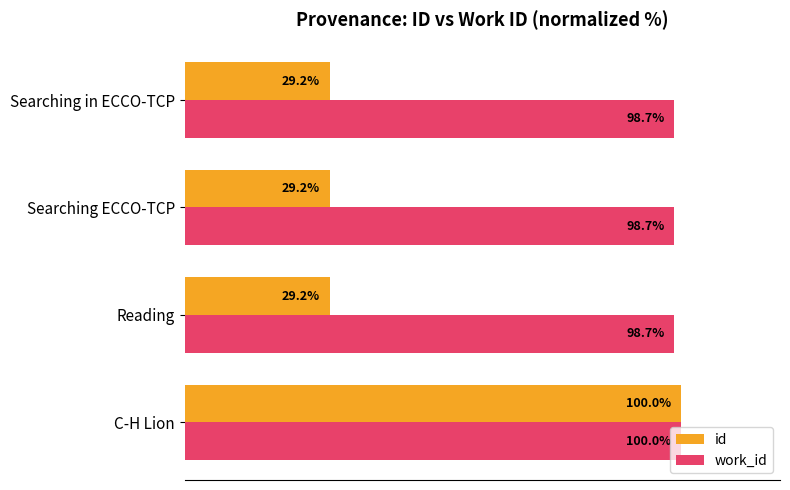

Rank the series by their average value, from lowest to highest.

id, work_id